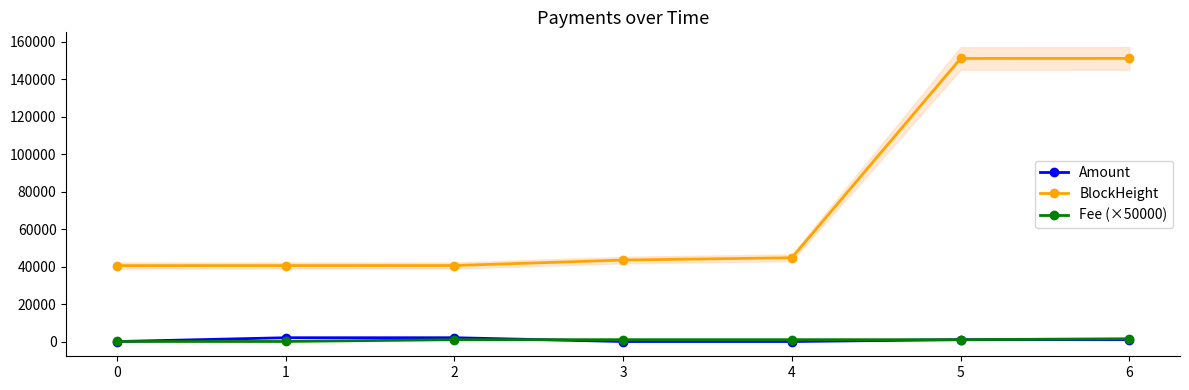

Which series has the largest range (max minus min)?

BlockHeight